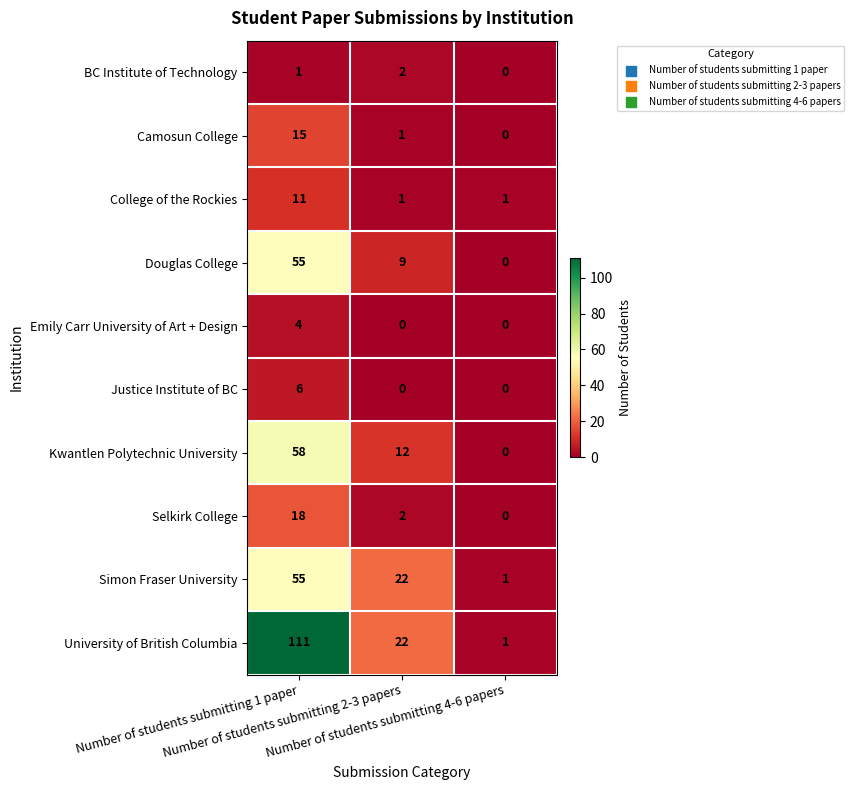

Which series has the largest range (max minus min)?

University of British Columbia